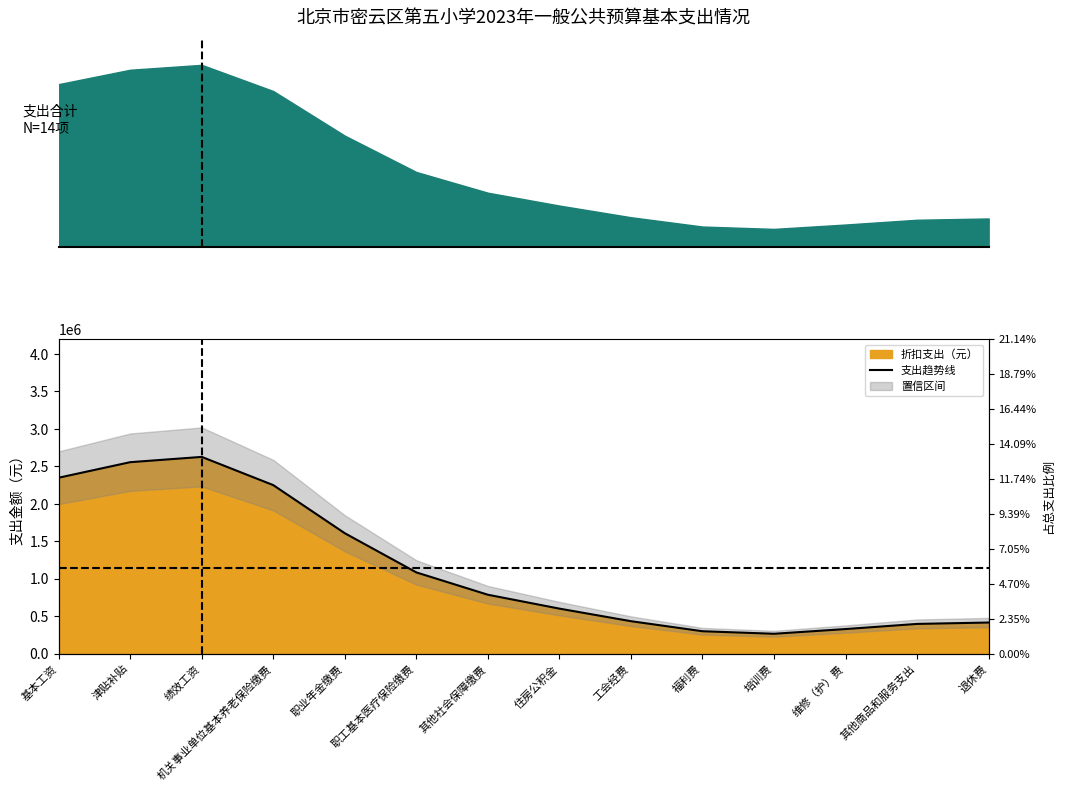

Reading left to right, list all the values displayed in this chart.

2346135.0	2553532.7	2623965.9	2247249.7	1605121.6	1082279.2	784170.8	598903.0	431143.5	297175.6	263324.8	326203.2	394938.3	413370.0